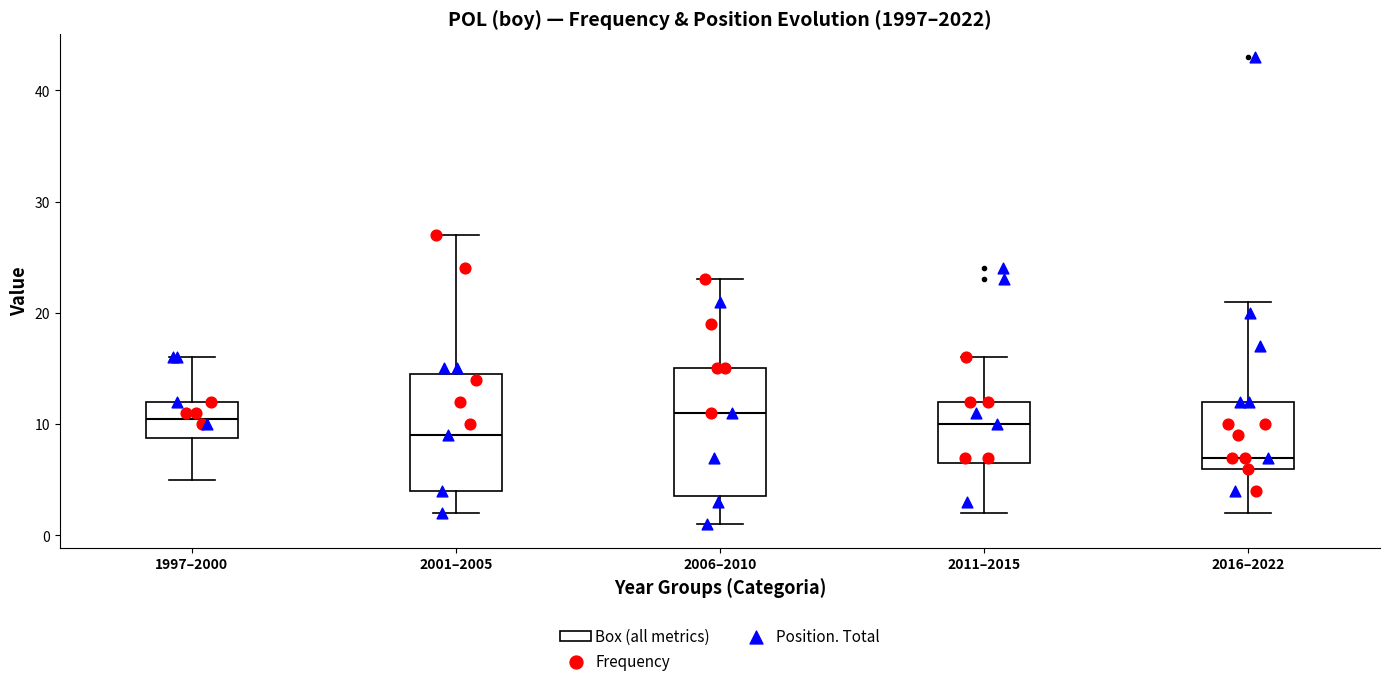

Where is the lower edge of the box for 2011–2015 on the y-axis? The values are not printed on the chart, so give them approximately, as read against the axis.

7